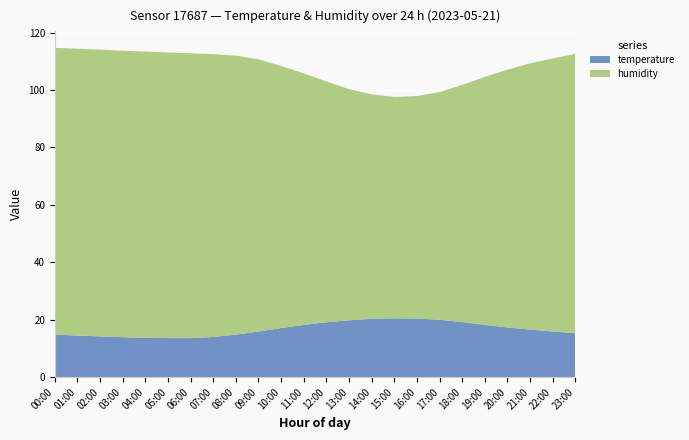

Reading left to right, list all the values displayed in this chart.

temperature: 14.8	14.5	14.2	13.9	13.7	13.6	13.6	14.0	14.8	15.9	17.1	18.2	19.1	19.8	20.3	20.5	20.4	20.0	19.2	18.2	17.3	16.6	15.9	15.3
humidity: 99.9	99.9	99.9	99.8	99.7	99.5	99.2	98.5	97.2	94.8	91.3	87.6	83.9	80.5	78.2	77.1	77.5	79.3	82.6	86.4	89.8	92.7	95.1	97.3